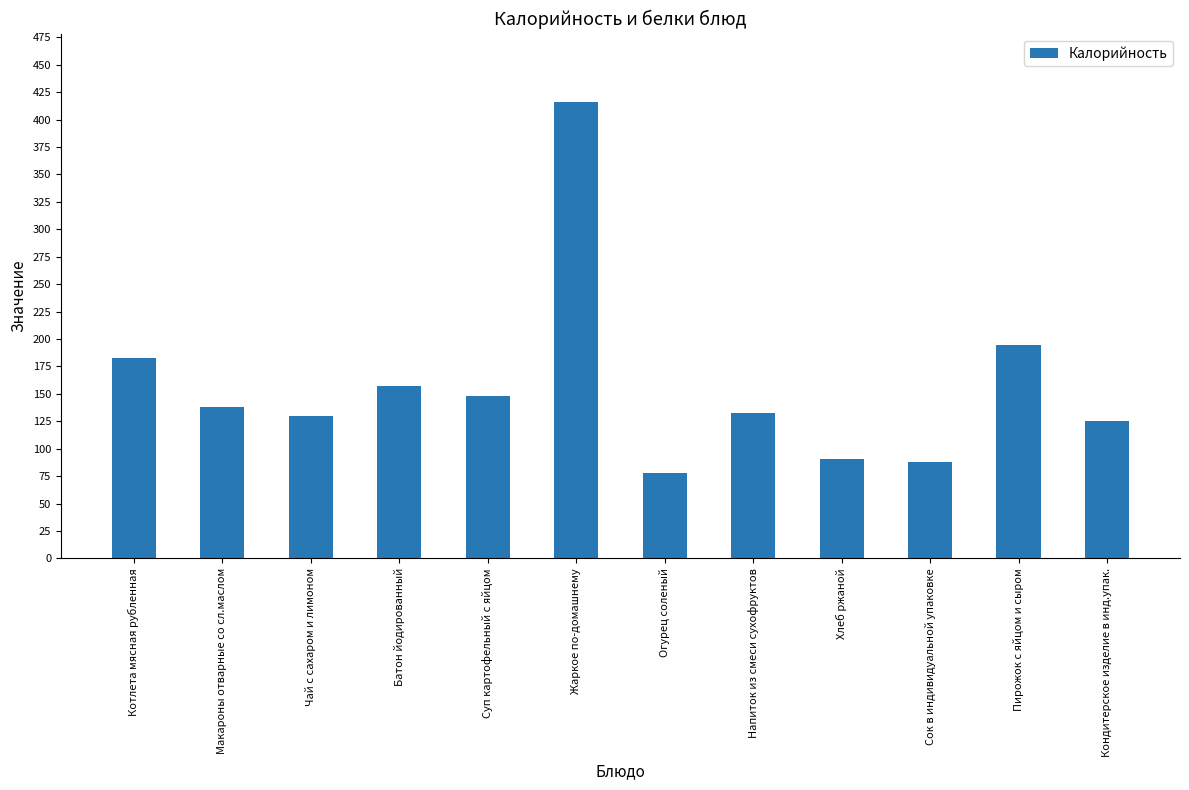

What value does the data have at Котлета мясная рубленная?

183.0